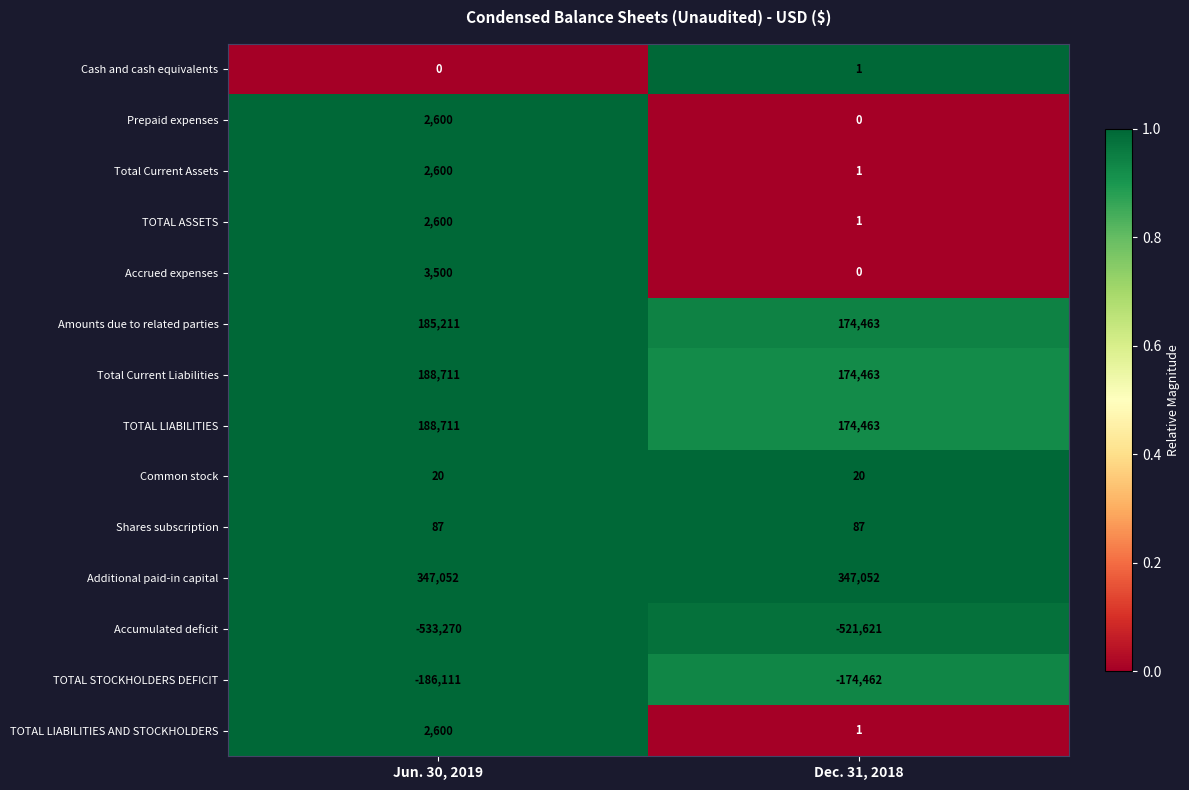

At which category does the chart reach its minimum across all series?

Jun. 30, 2019